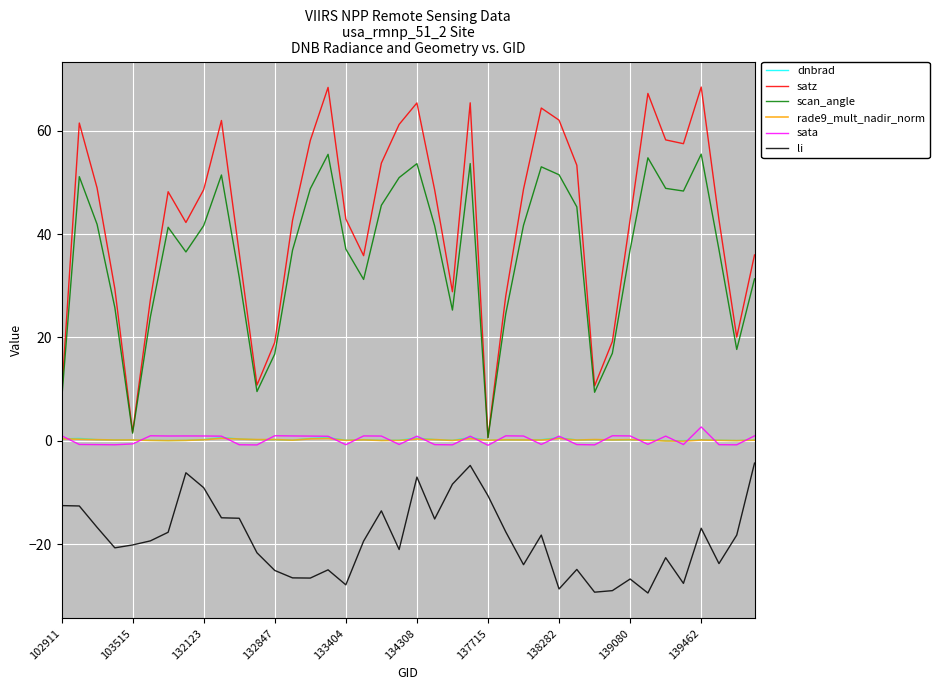

What is the highest value of the scan_angle series?

55.4